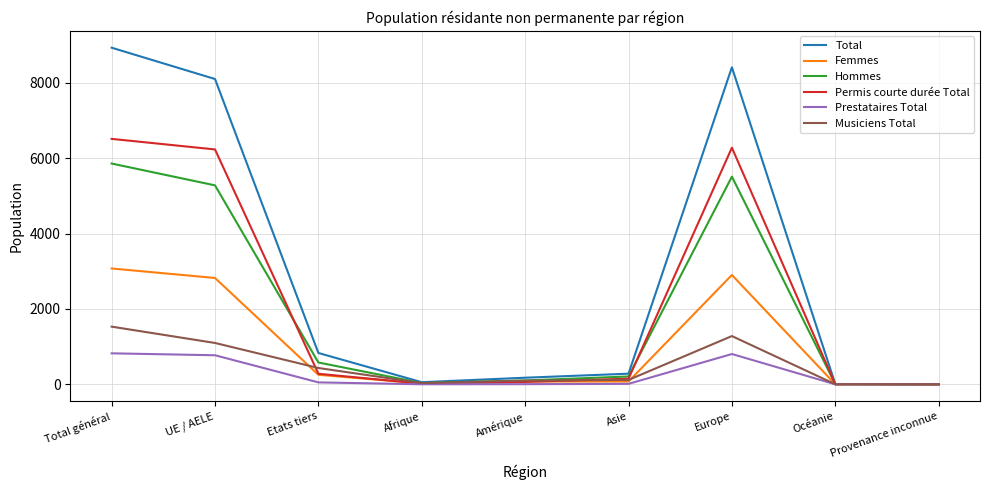

Rank the series by their maximum value, from highest to lowest.

Total, Permis courte durée Total, Hommes, Femmes, Musiciens Total, Prestataires Total